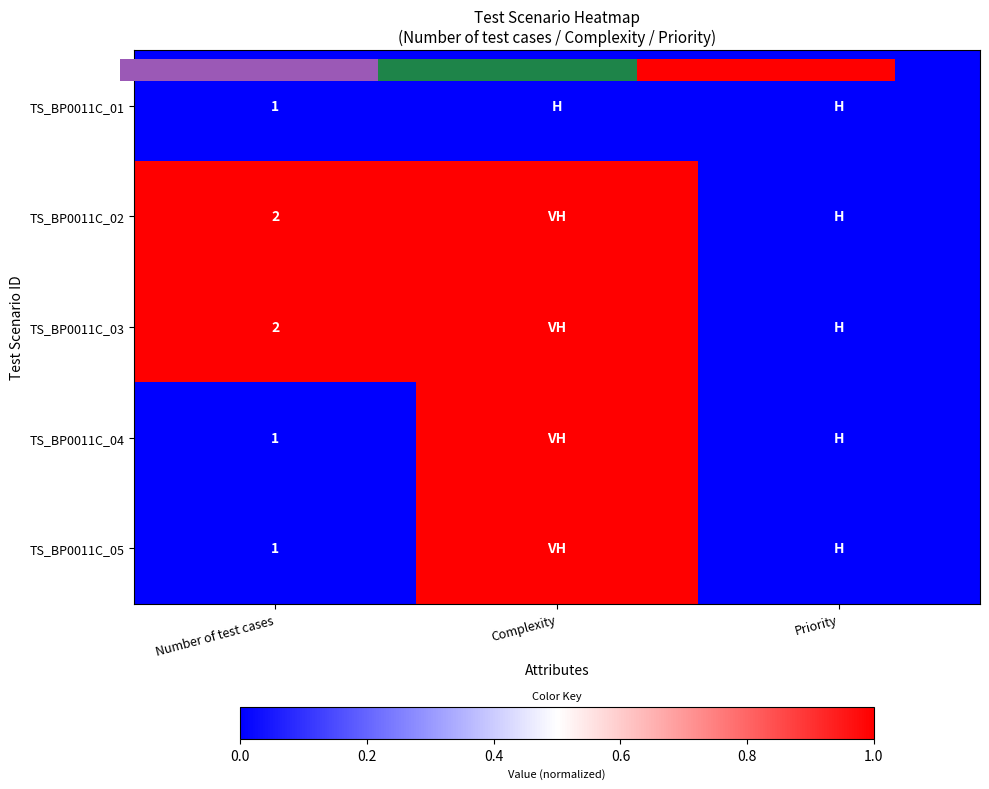

Which category has the lowest value in the TS_BP0011C_03 series?

Priority